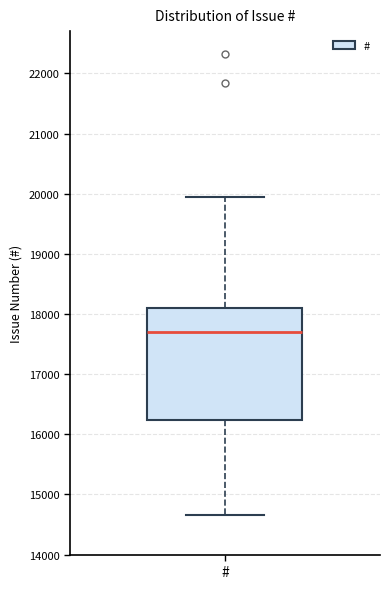

Where does the lower whisker of the box for # end on the y-axis? The values are not printed on the chart, so give them approximately, as read against the axis.

14700